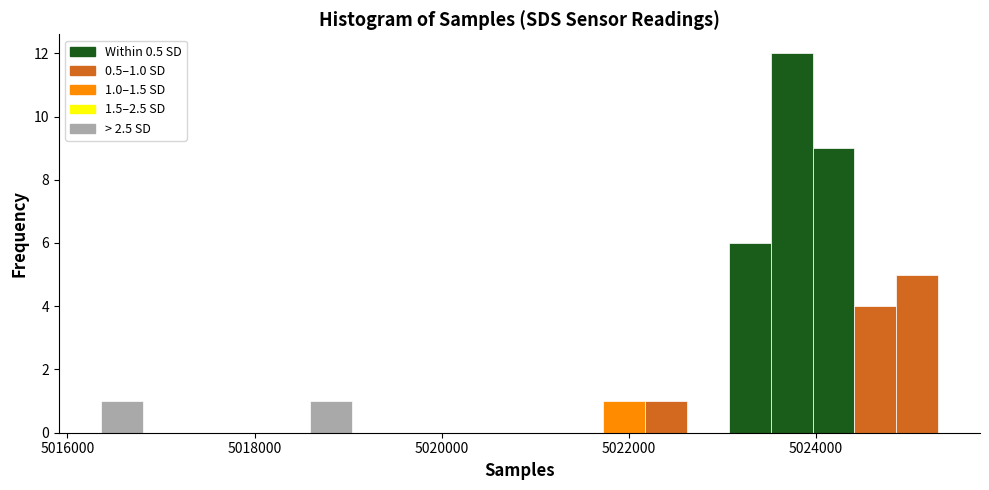

Read against the x-axis, roughly where is the centre of the tallest bar?

5023800